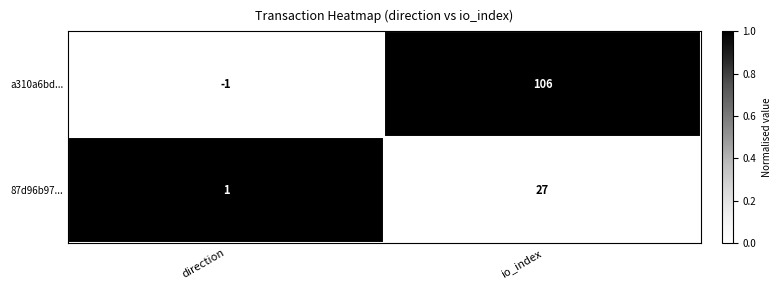

What is the average value of the 87d96b97... series?

14